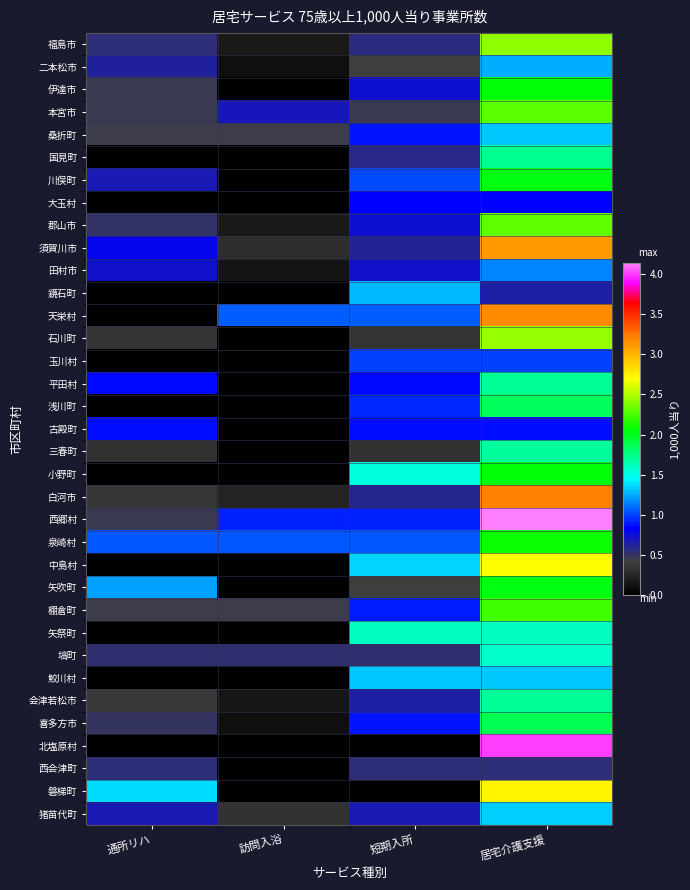

Reading left to right, transcribe all the data shown in this chart.

福島市: 通所リハ=0.5	訪問入浴=0.2	短期入所=0.6	居宅介護支援=2.4
二本松市: 通所リハ=0.6	訪問入浴=0.1	短期入所=0.4	居宅介護支援=1.3
伊達市: 通所リハ=0.5	訪問入浴=0.0	短期入所=0.7	居宅介護支援=2.0
本宮市: 通所リハ=0.5	訪問入浴=0.7	短期入所=0.5	居宅介護支援=2.3
桑折町: 通所リハ=0.4	訪問入浴=0.4	短期入所=0.9	居宅介護支援=1.3
国見町: 通所リハ=0.0	訪問入浴=0.0	短期入所=0.6	居宅介護支援=1.7
川俣町: 通所リハ=0.7	訪問入浴=0.0	短期入所=1.0	居宅介護支援=2.0
大玉村: 通所リハ=0.0	訪問入浴=0.0	短期入所=0.8	居宅介護支援=0.8
郡山市: 通所リハ=0.5	訪問入浴=0.2	短期入所=0.7	居宅介護支援=2.3
須賀川市: 通所リハ=0.8	訪問入浴=0.3	短期入所=0.6	居宅介護支援=3.1
田村市: 通所リハ=0.7	訪問入浴=0.1	短期入所=0.7	居宅介護支援=1.2
鏡石町: 通所リハ=0.0	訪問入浴=0.0	短期入所=1.3	居宅介護支援=0.6
天栄村: 通所リハ=0.0	訪問入浴=1.1	短期入所=1.1	居宅介護支援=3.2
石川町: 通所リハ=0.3	訪問入浴=0.0	短期入所=0.3	居宅介護支援=2.4
玉川村: 通所リハ=0.0	訪問入浴=0.0	短期入所=1.0	居宅介護支援=1.0
平田村: 通所リハ=0.9	訪問入浴=0.0	短期入所=0.9	居宅介護支援=1.7
浅川町: 通所リハ=0.0	訪問入浴=0.0	短期入所=0.9	居宅介護支援=1.9
古殿町: 通所リハ=0.9	訪問入浴=0.0	短期入所=0.9	居宅介護支援=0.9
三春町: 通所リハ=0.3	訪問入浴=0.0	短期入所=0.3	居宅介護支援=1.7
小野町: 通所リハ=0.0	訪問入浴=0.0	短期入所=1.5	居宅介護支援=2.0
白河市: 通所リハ=0.4	訪問入浴=0.2	短期入所=0.6	居宅介護支援=3.2
西郷村: 通所リハ=0.5	訪問入浴=0.9	短期入所=0.9	居宅介護支援=4.1
泉崎村: 通所リハ=1.1	訪問入浴=1.1	短期入所=1.1	居宅介護支援=2.1
中島村: 通所リハ=0.0	訪問入浴=0.0	短期入所=1.3	居宅介護支援=2.7
矢吹町: 通所リハ=1.2	訪問入浴=0.0	短期入所=0.4	居宅介護支援=2.0
棚倉町: 通所リハ=0.4	訪問入浴=0.4	短期入所=0.9	居宅介護支援=2.2
矢祭町: 通所リハ=0.0	訪問入浴=0.0	短期入所=1.6	居宅介護支援=1.6
塙町: 通所リハ=0.5	訪問入浴=0.5	短期入所=0.5	居宅介護支援=1.6
鮫川村: 通所リハ=0.0	訪問入浴=0.0	短期入所=1.3	居宅介護支援=1.3
会津若松市: 通所リハ=0.4	訪問入浴=0.2	短期入所=0.6	居宅介護支援=1.7
喜多方市: 通所リハ=0.5	訪問入浴=0.1	短期入所=0.9	居宅介護支援=1.9
北塩原村: 通所リハ=0.0	訪問入浴=0.0	短期入所=0.0	居宅介護支援=4.0
西会津町: 通所リハ=0.5	訪問入浴=0.0	短期入所=0.5	居宅介護支援=0.5
磐梯町: 通所リハ=1.4	訪問入浴=0.0	短期入所=0.0	居宅介護支援=2.7
猪苗代町: 通所リハ=0.7	訪問入浴=0.3	短期入所=0.7	居宅介護支援=1.3